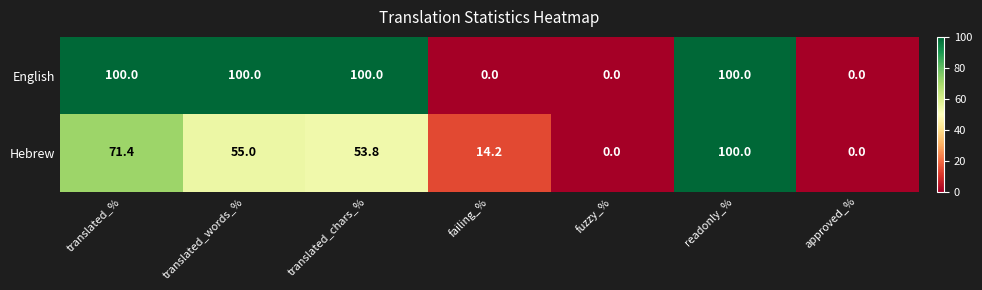

What is the total value across all series at failing_%?

14.2